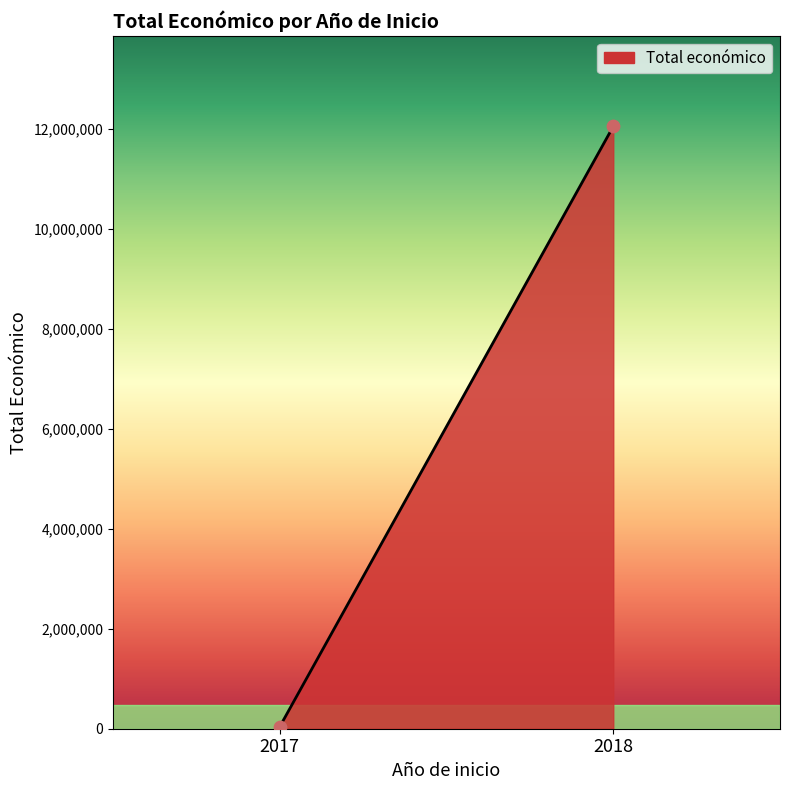

What is the average Y value?

6045100